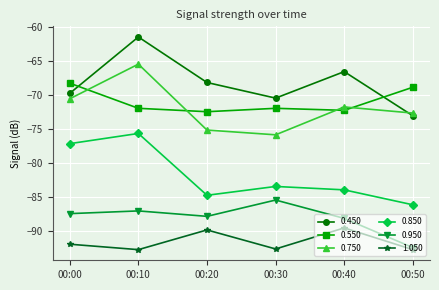

Is it true that 1.050 equals -89.9 at 00:20?

True